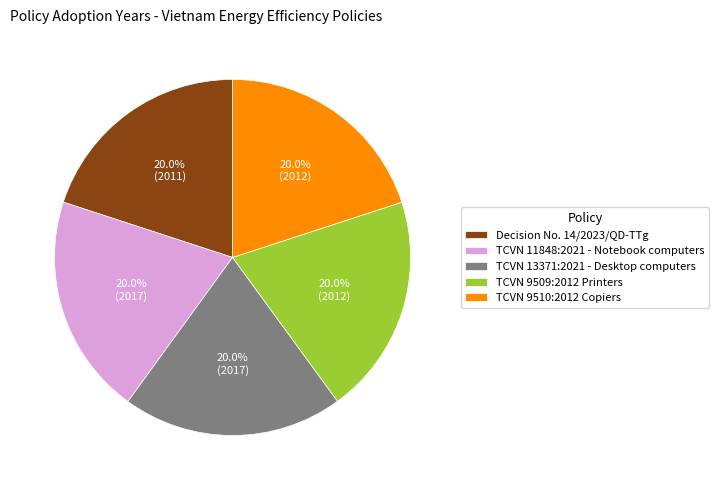

Does TCVN 9510:2012 Copiers represent more than half of the total?

No